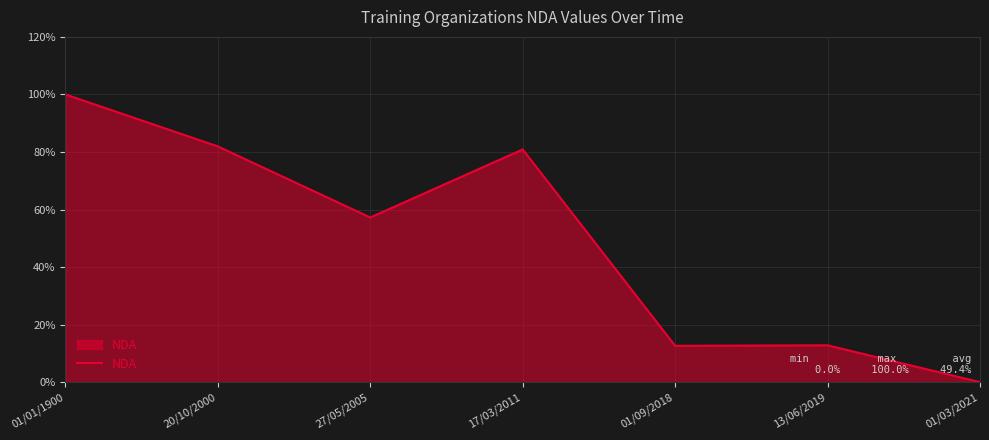

At which category does the chart reach its minimum across all series?

01/03/2021